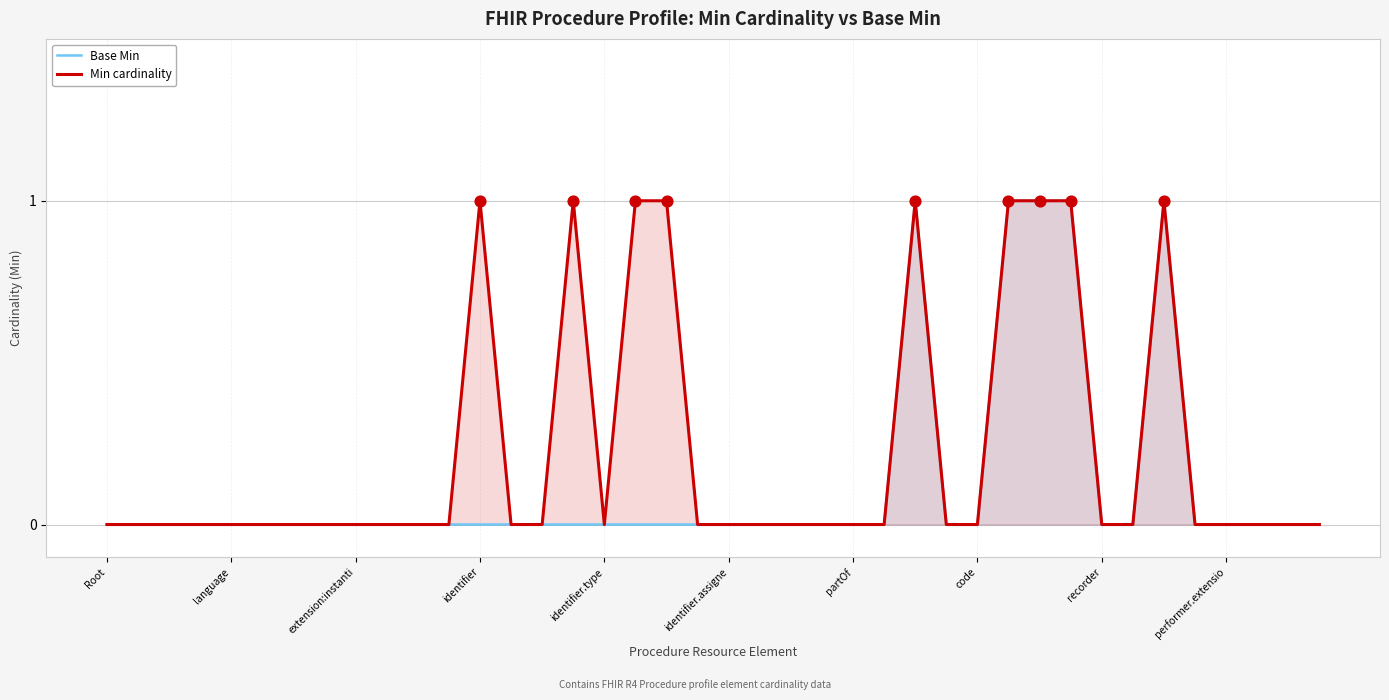

At how many categories does at least one series exceed 0?

9